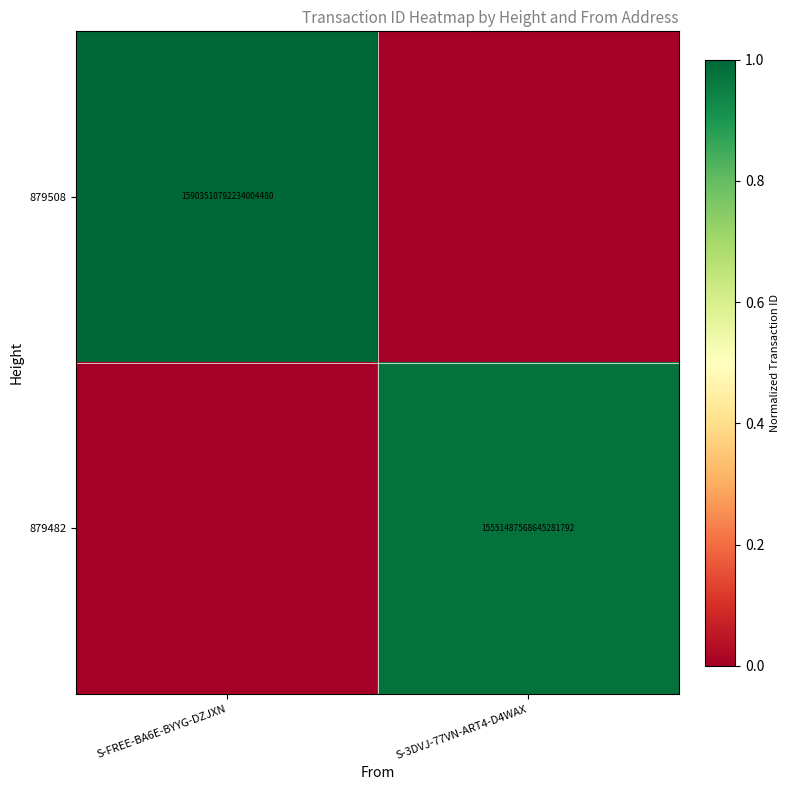

Is it true that 879508 equals 15903510792234004480 at S-FREE-BA6E-BYYG-DZJXN?

True